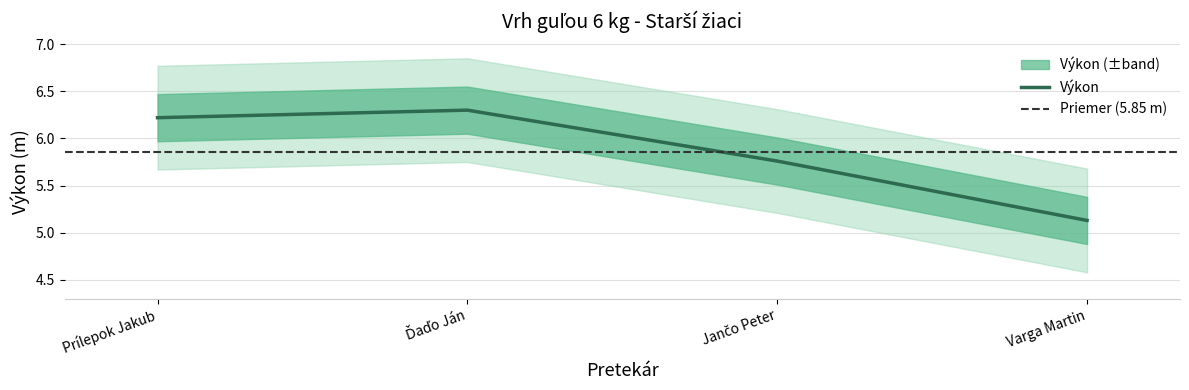

Approximately how many times larger is the value at Varga Martin compared to Jančo Peter?

0.9